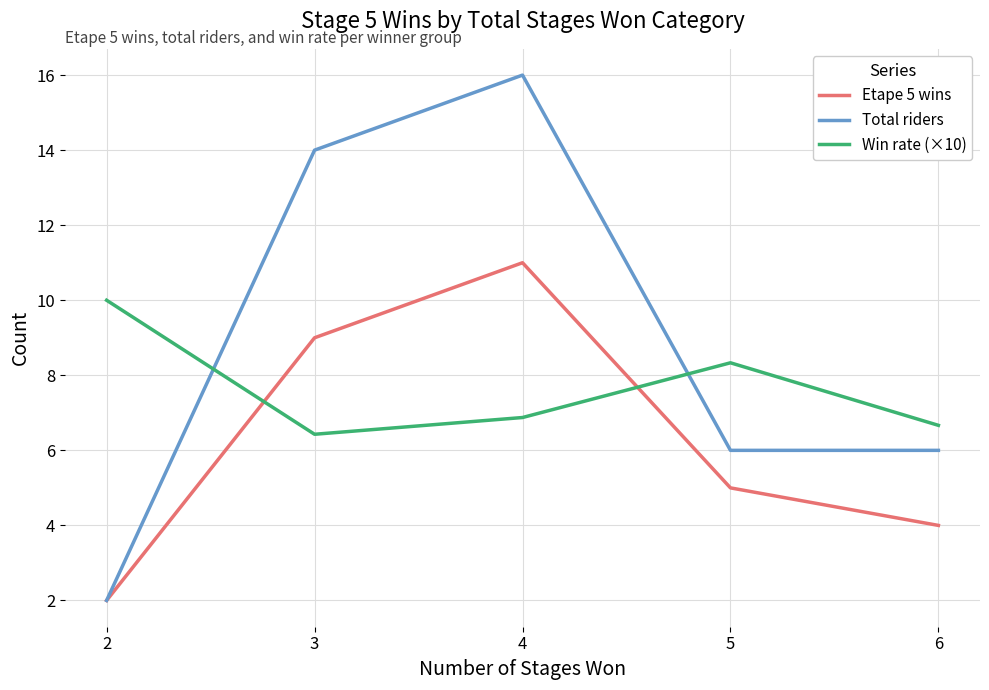

Which series has the widest spread of values?

Total riders